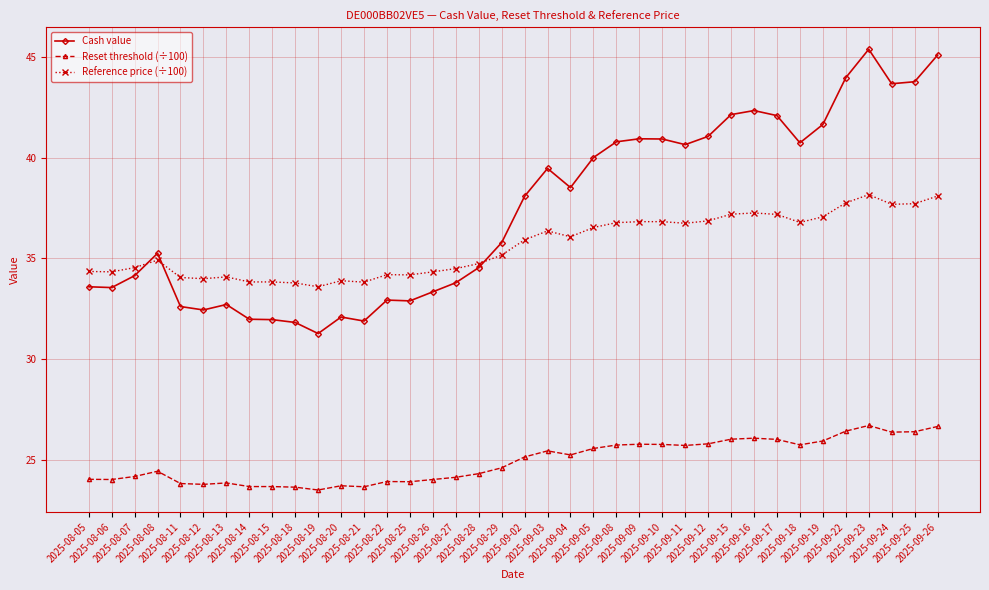

True or false: Cash value and Reset threshold (÷100) cross at least once.

False